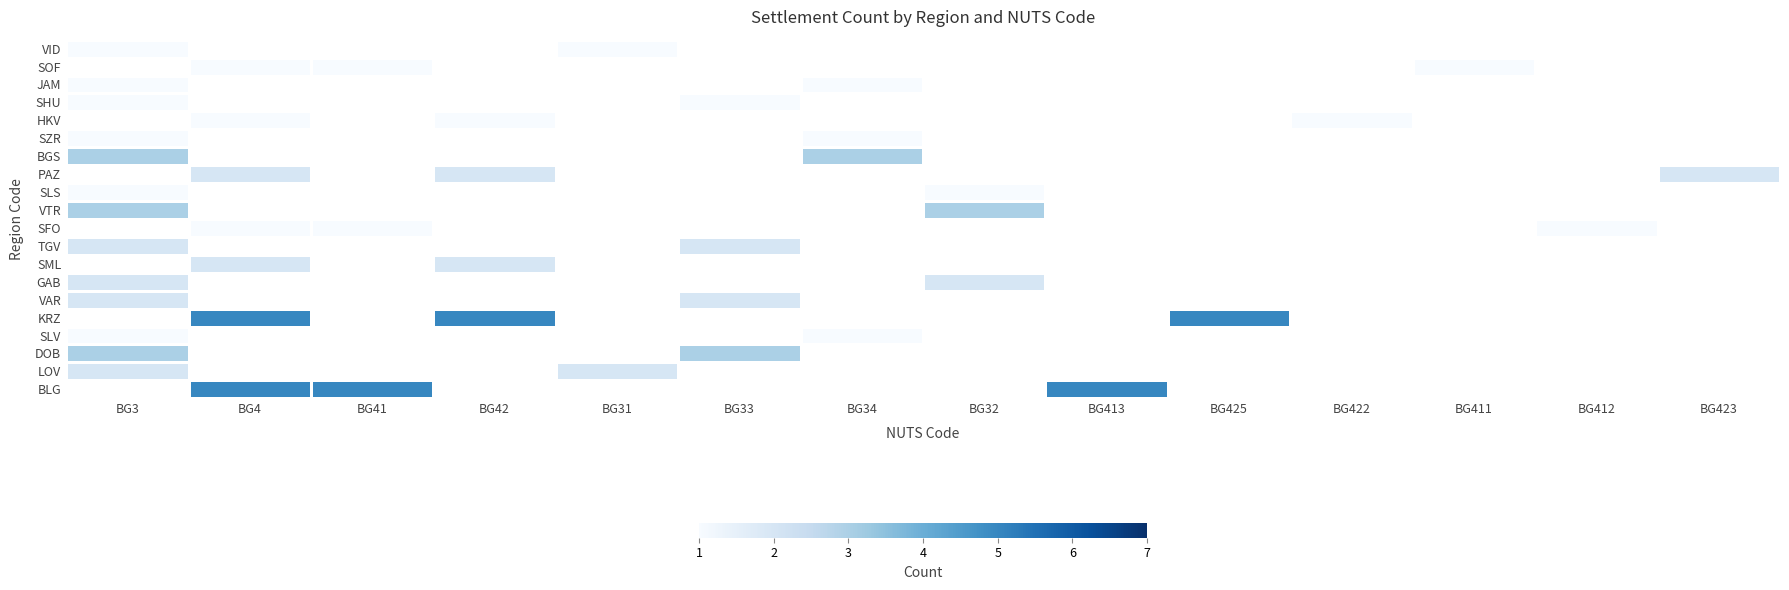

How many series are shown in this chart?

20